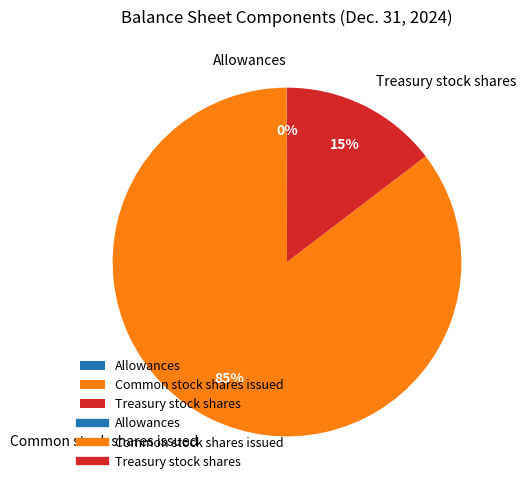

To the nearest percent, what is the average slice percentage?

33%